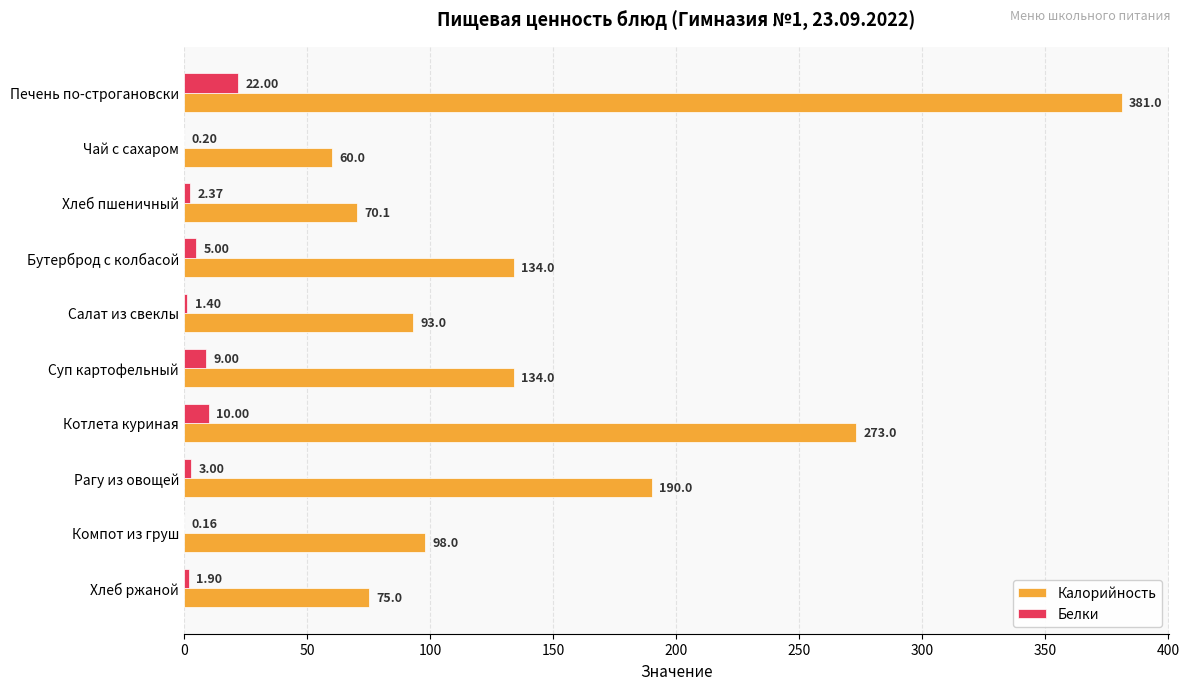

What is the sum of the Белки values at Чай с сахаром and Бутерброд с колбасой?

5.2